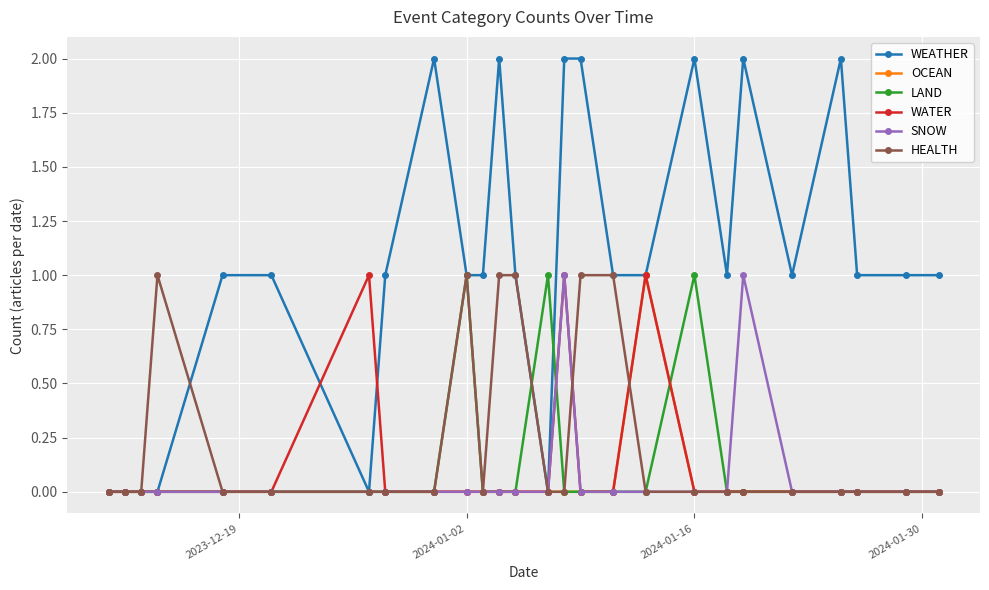

Which series has the largest range (max minus min)?

WEATHER